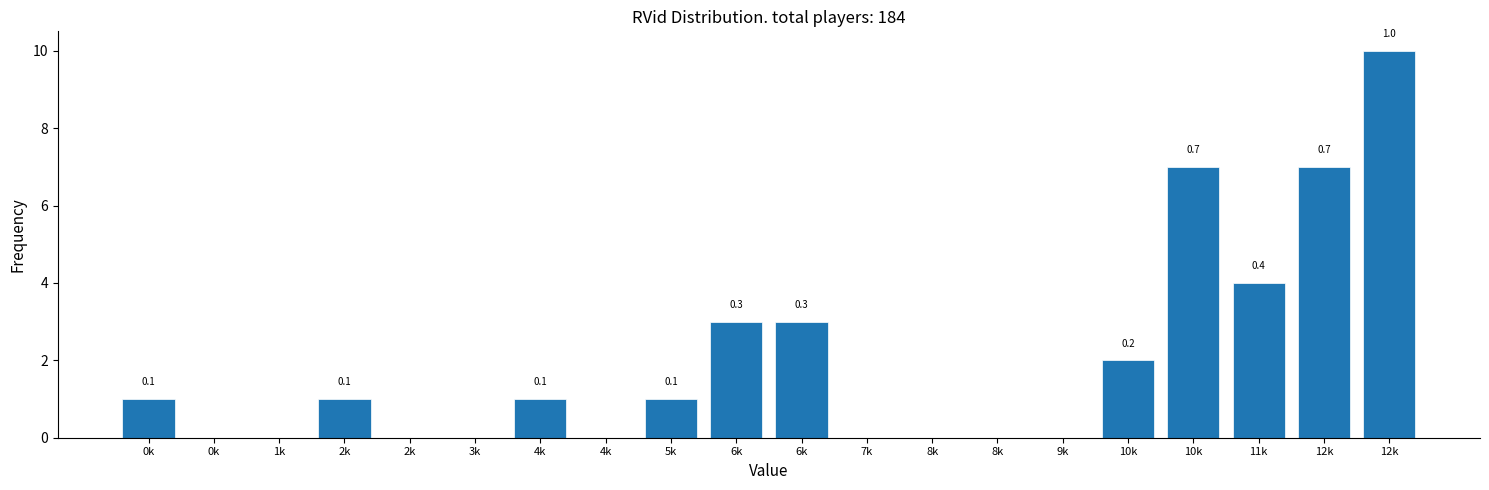

Are the bars horizontal?

No